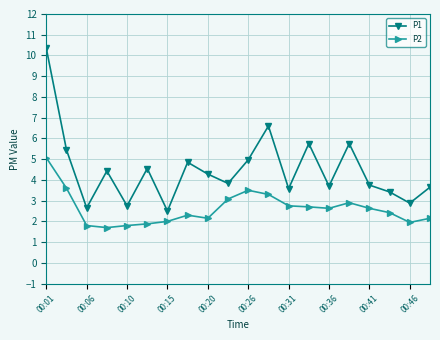

List the series in order of their peak value, lowest first.

P2, P1